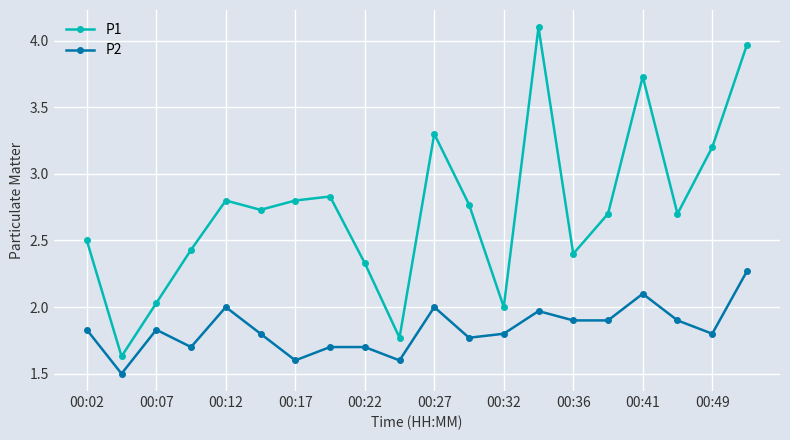

Which series has the largest range (max minus min)?

P1